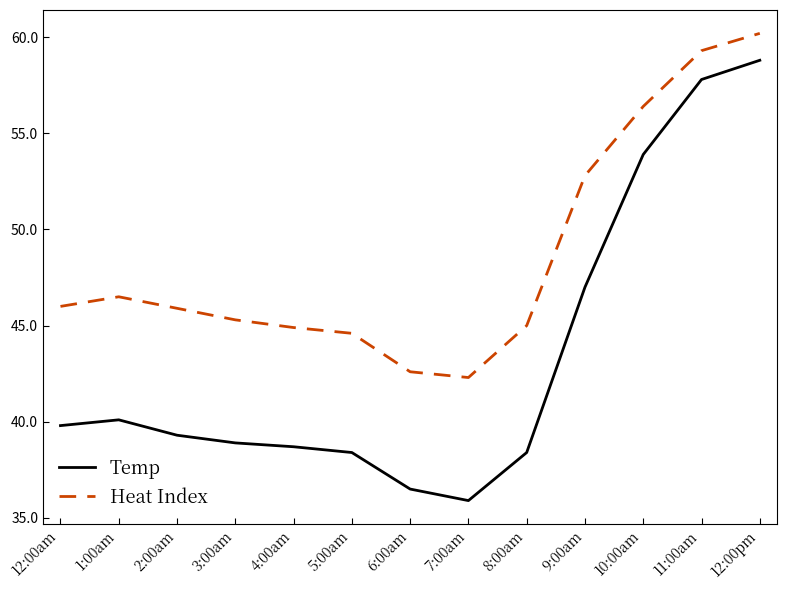

What is the difference between the maximum and minimum values in the Heat Index series?

17.9